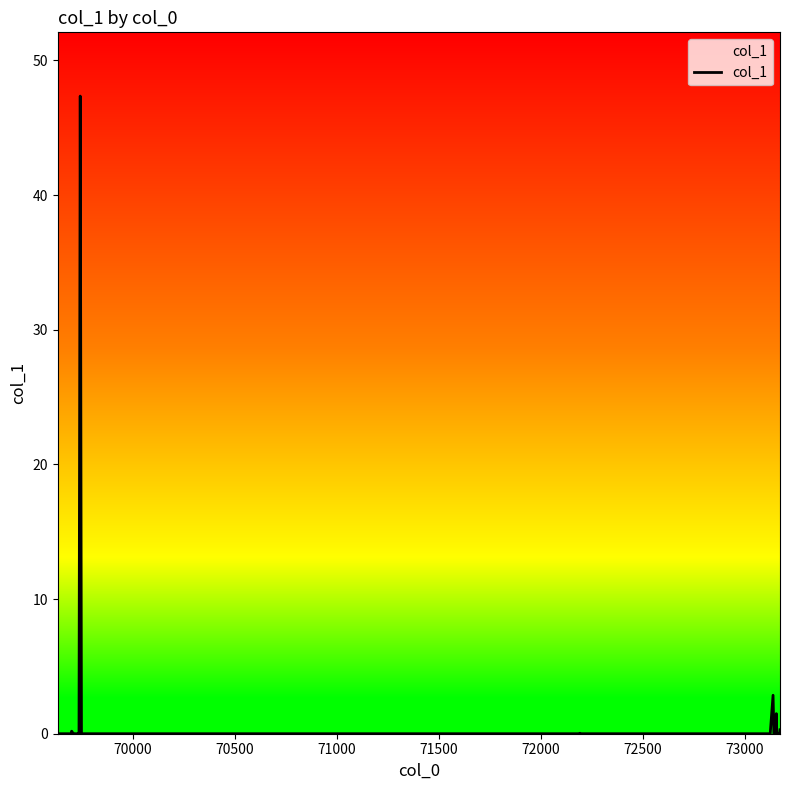

What is the maximum value shown in the chart?

47.4